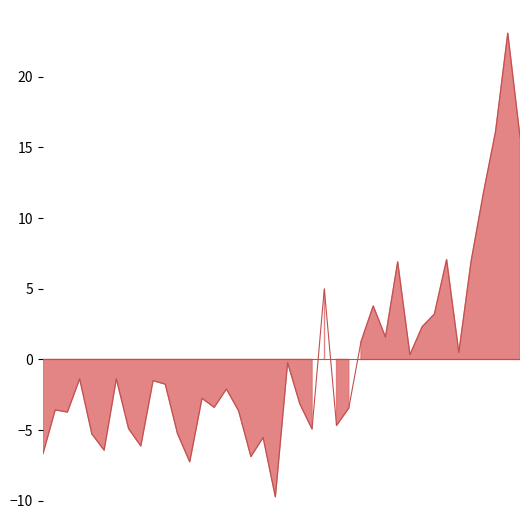

Rank the categories by value from highest to lowest.

01:35, 01:32, 01:37, 01:30, 01:22, 01:27, 01:13, 00:58, 01:08, 01:20, 01:17, 01:10, 01:05, 01:25, 01:15, 00:50, 00:09, 00:16, 00:23, 00:26, 00:38, 00:33, 00:53, 00:36, 01:03, 00:04, 00:40, 00:06, 01:00, 00:18, 00:55, 00:28, 00:11, 00:45, 00:21, 00:14, 00:01, 00:43, 00:31, 00:48